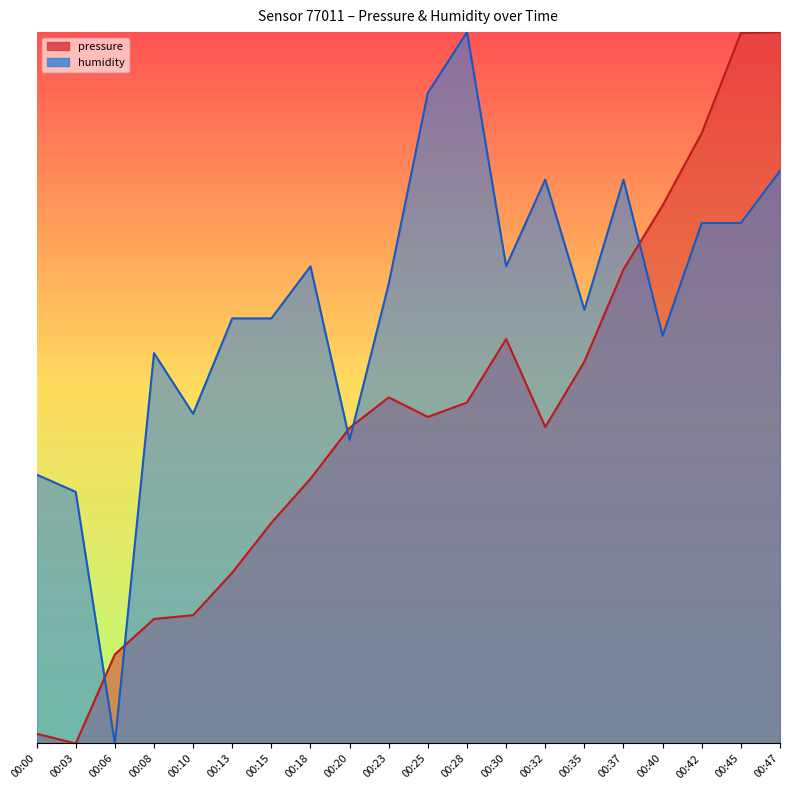

Is it true that humidity equals 0.5 at 00:08?

True